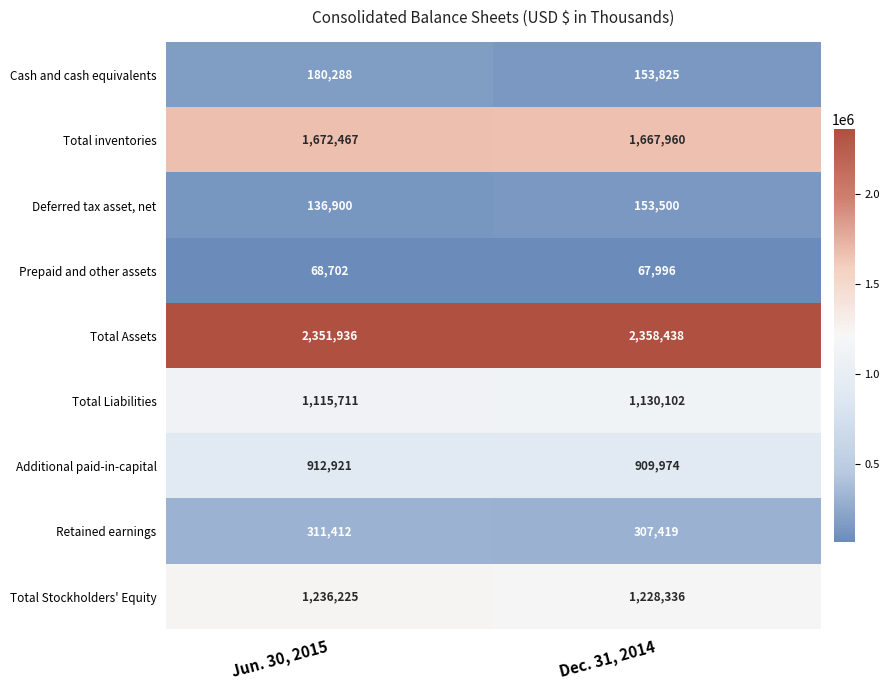

Which series has the widest spread of values?

Cash and cash equivalents